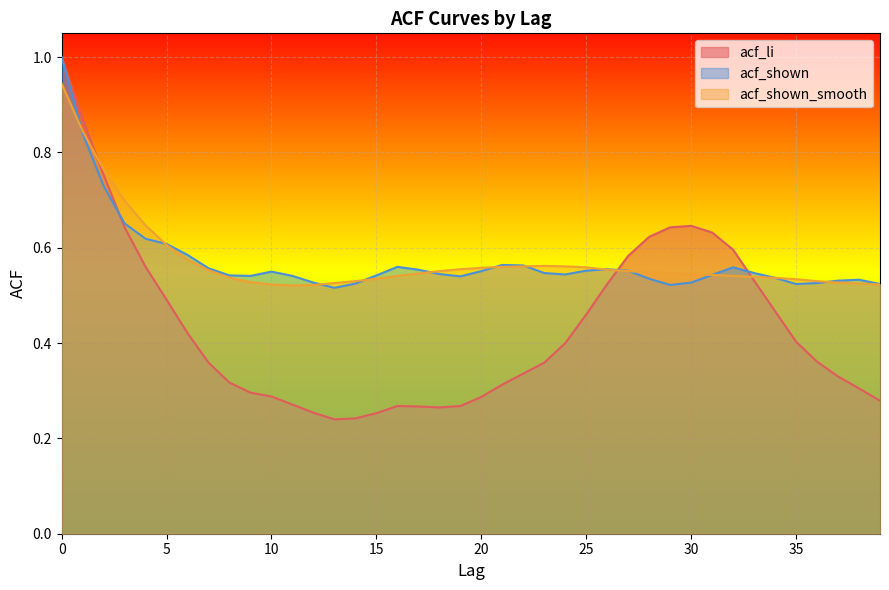

What is the sum of all acf_li values?

17.4